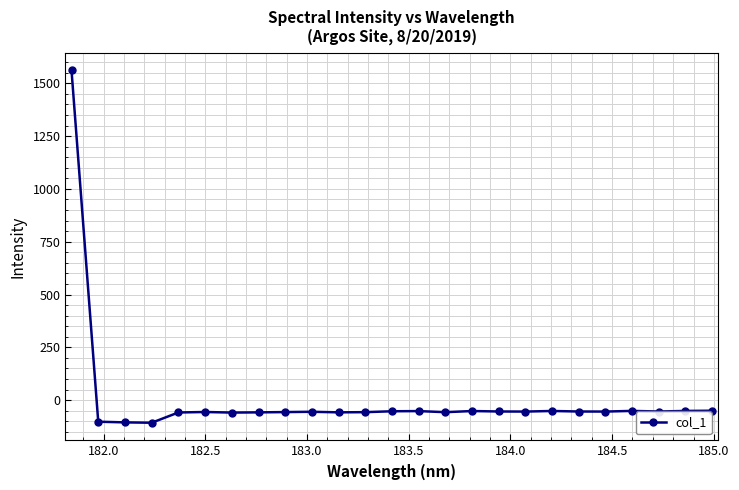

True or false: there are more than 2 points higher than both neighbors.

True